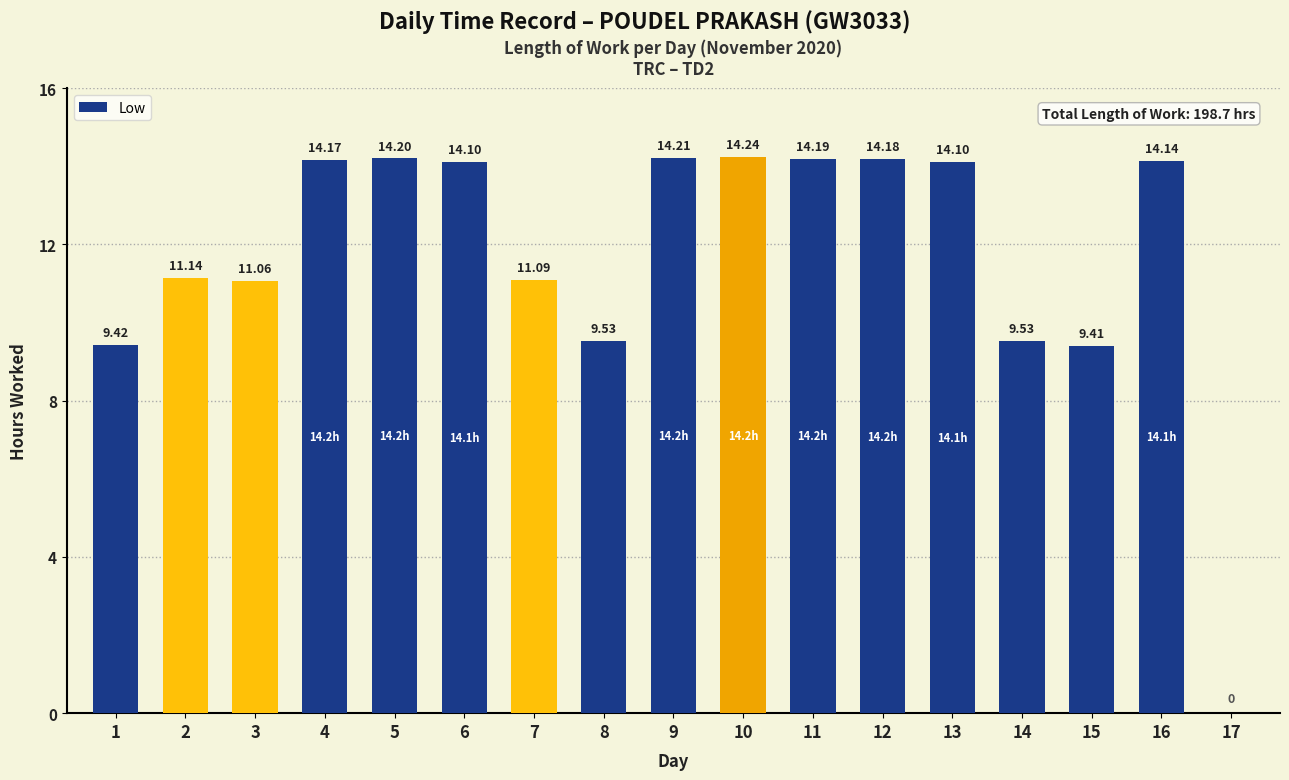

Where does the data first go above 14?

4